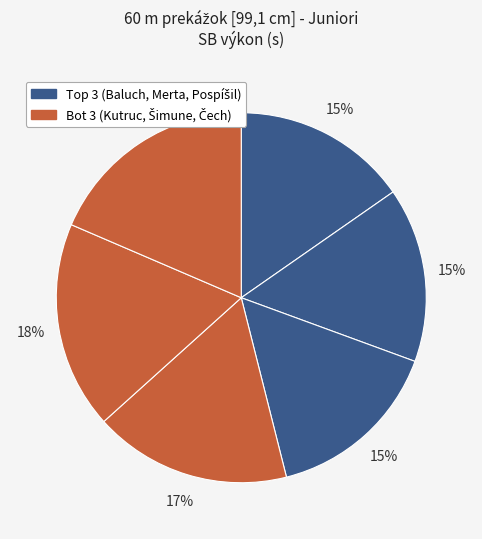

How many slices are in this pie chart?

6